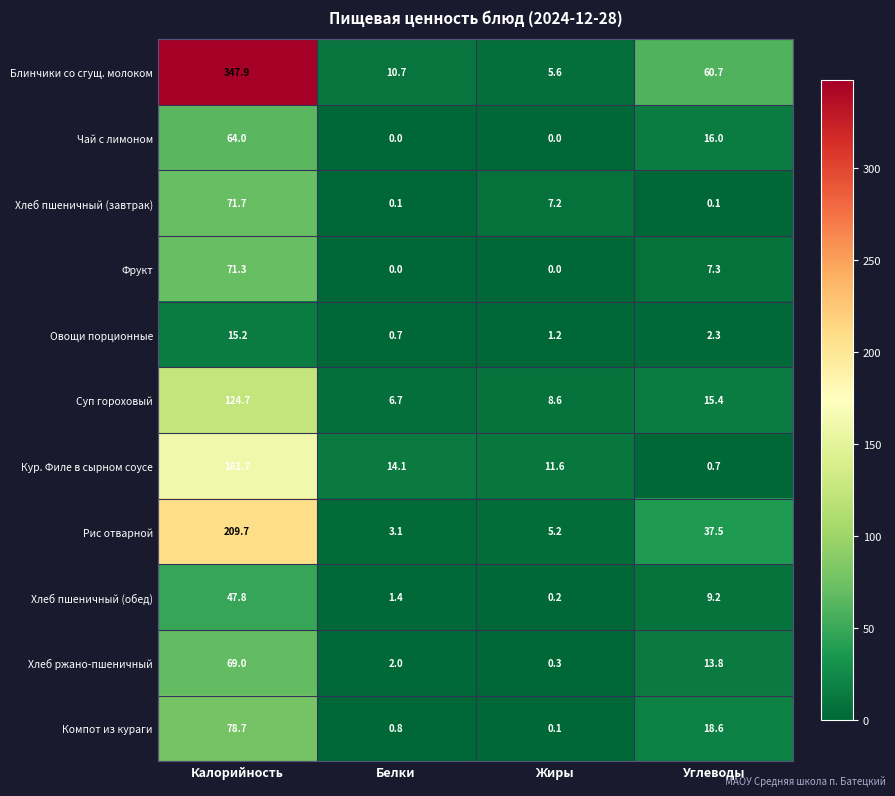

What is the difference between the highest and lowest values at Углеводы?

60.6